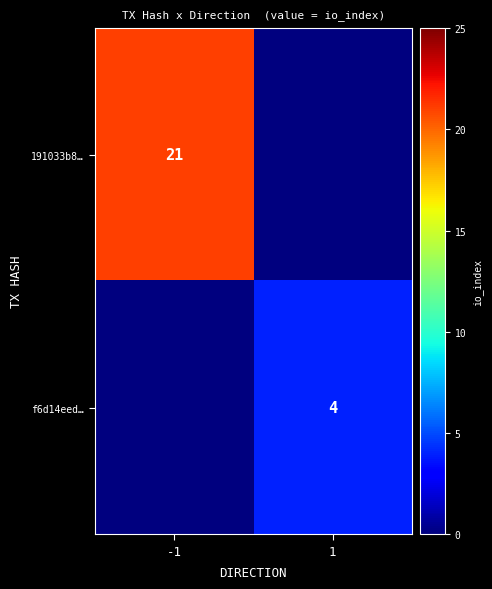

The value of f6d14eed… at 1 is 6. True or false?

False